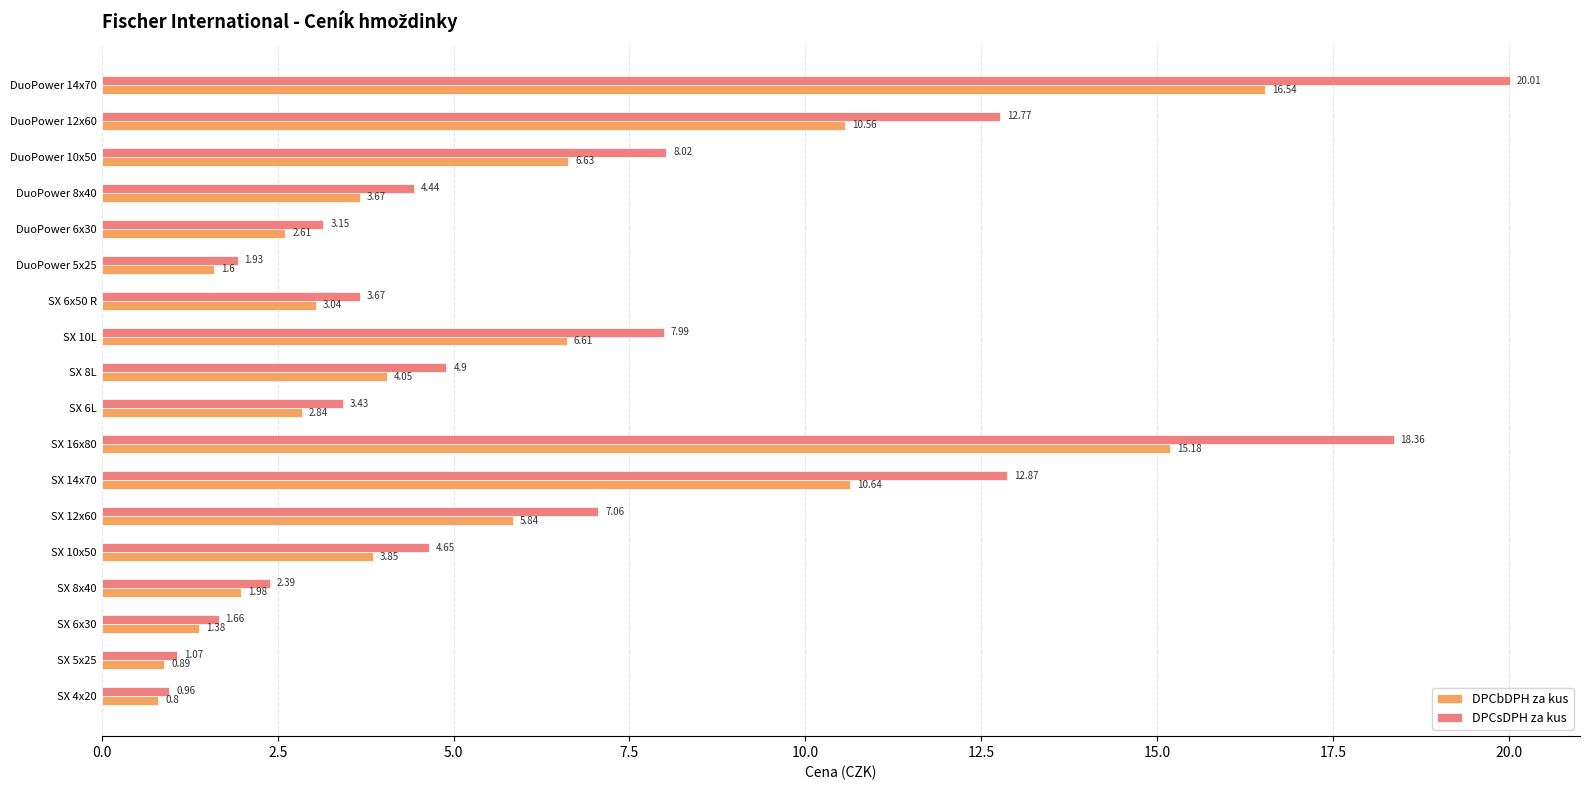

List the series in order of their peak value, highest first.

DPCsDPH za kus, DPCbDPH za kus